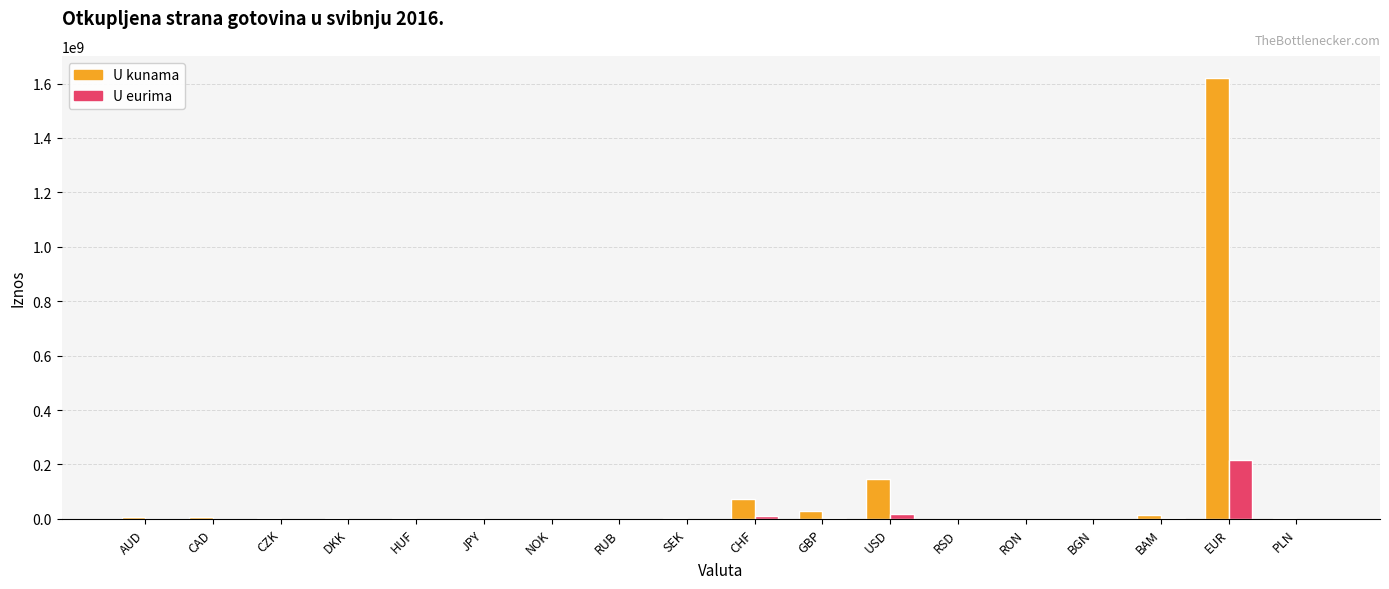

What is the sum of all U kunama values?

1912659725.0